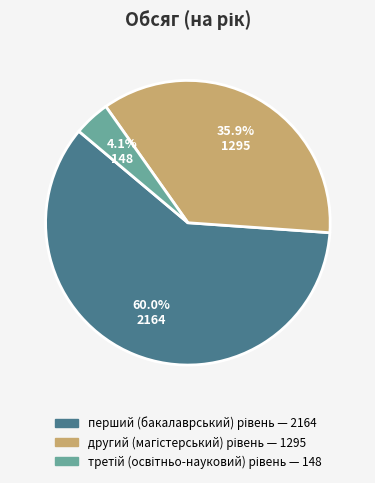

Approximately how many times larger is the value at другий (магістерський) рівень compared to перший (бакалаврський) рівень?

0.6